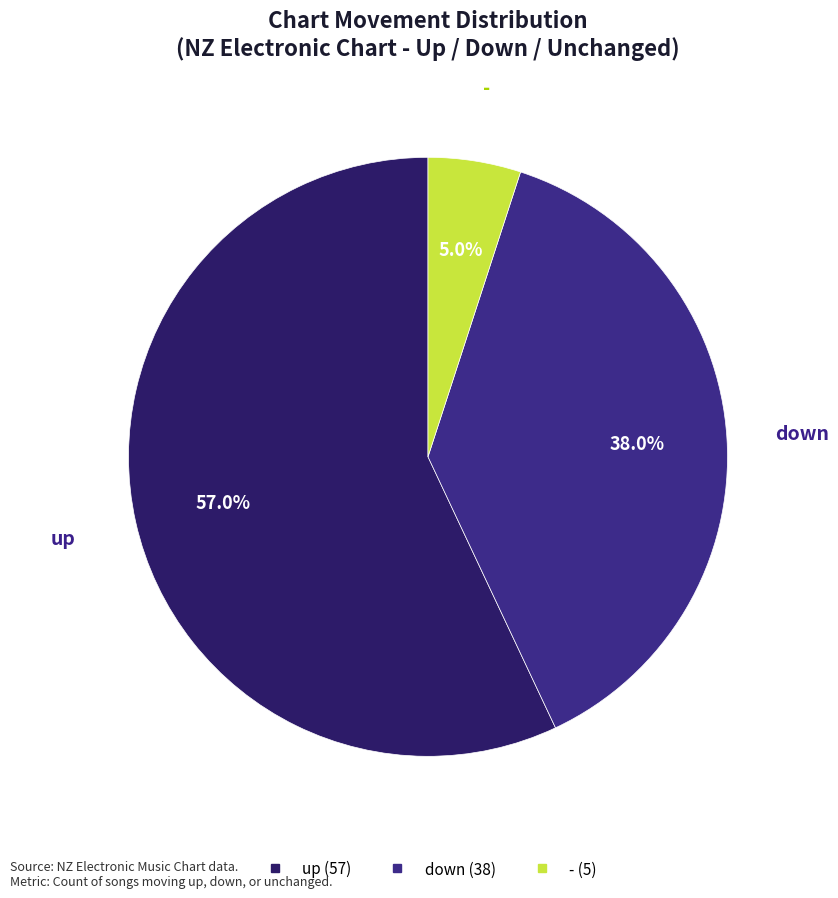

Between down and -, which is larger?

down